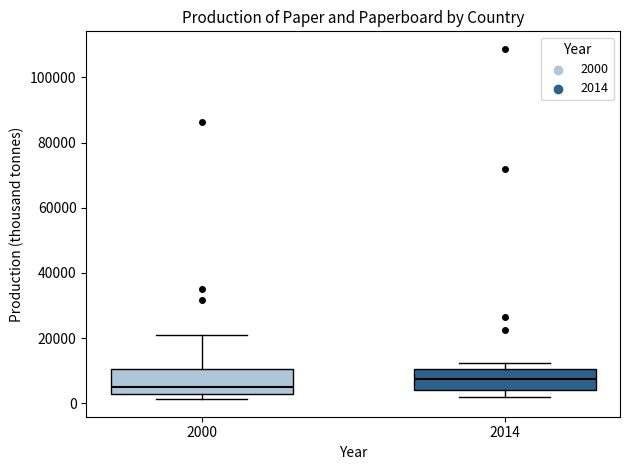

Where does the upper whisker of the box at x = 2000 end on the y-axis? The values are not printed on the chart, so give them approximately, as read against the axis.

20000